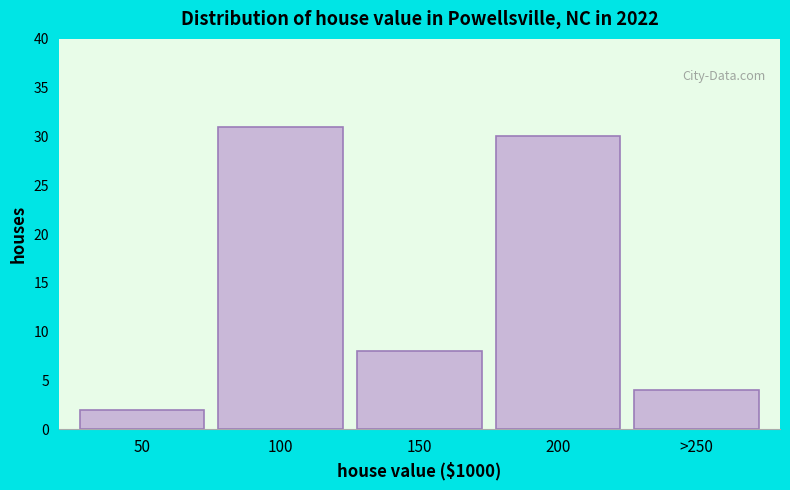

Reading left to right, transcribe all the data shown in this chart.

50=2	100=31	150=8	200=30	>250=4